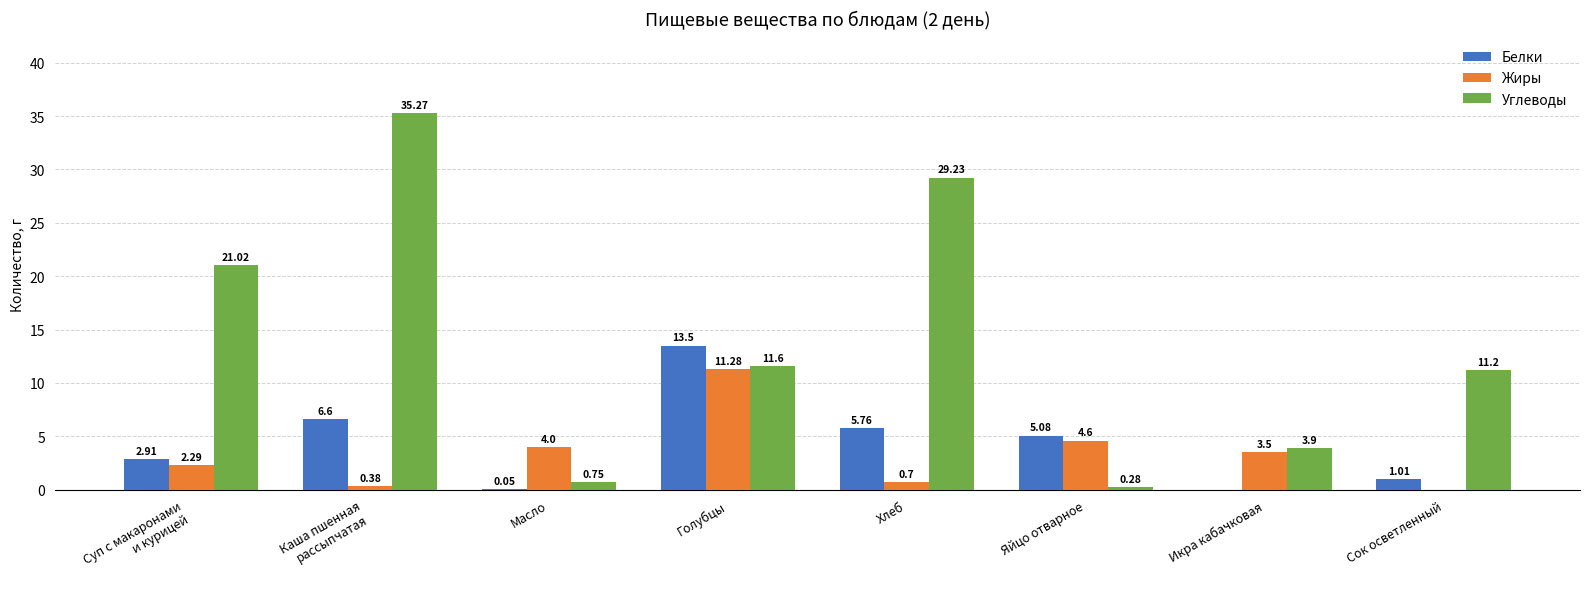

Which series has the largest total across all categories?

Углеводы